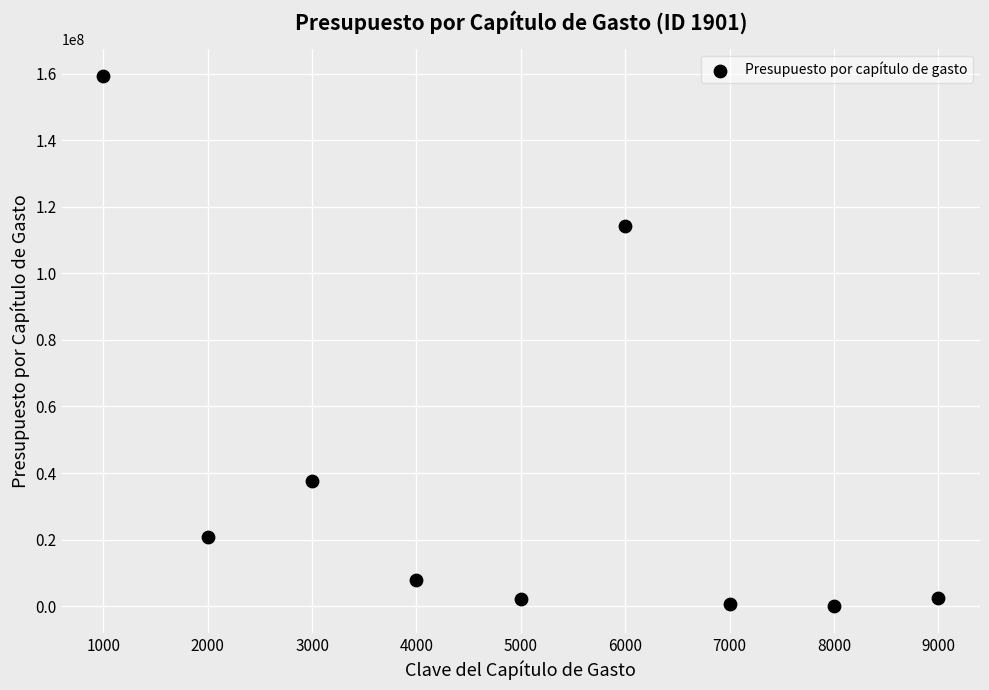

What is the range of X values (max minus min)?

8000.0